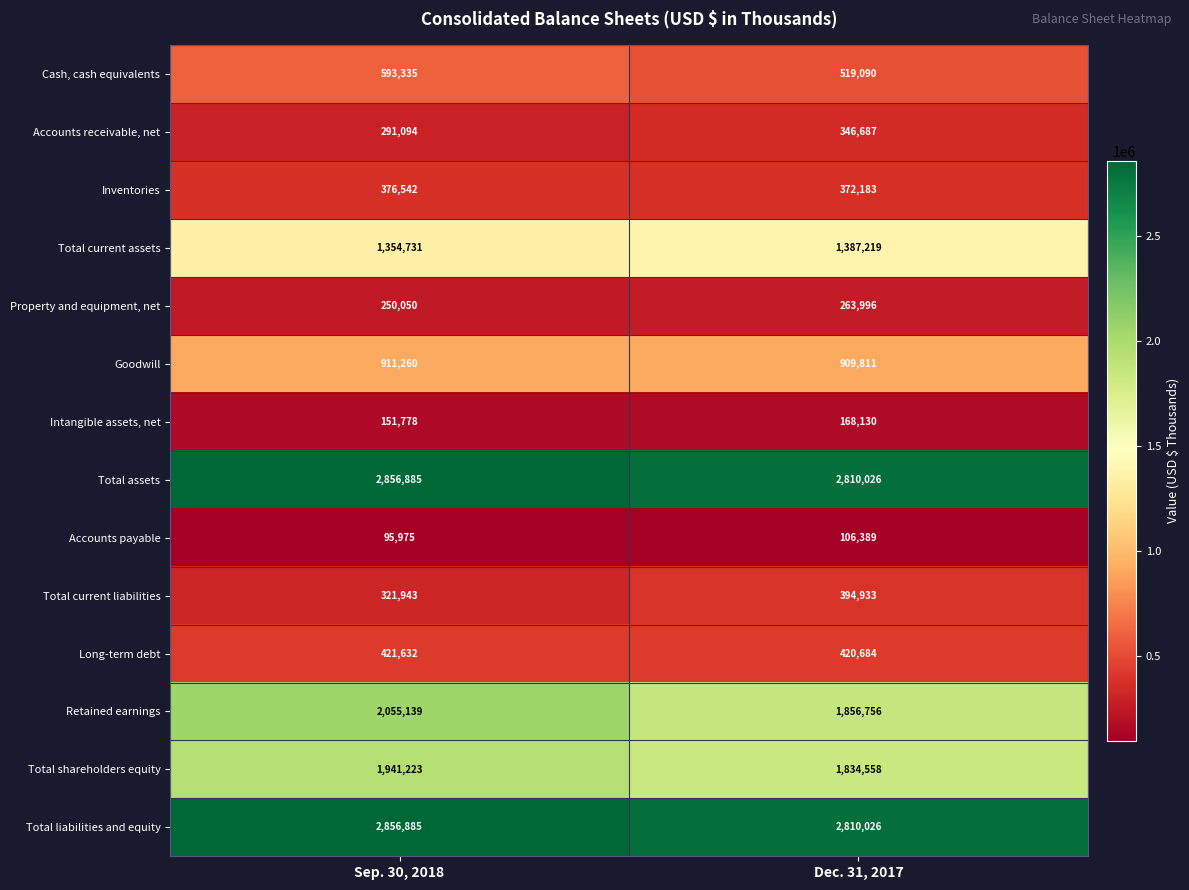

How many series are shown in this chart?

14